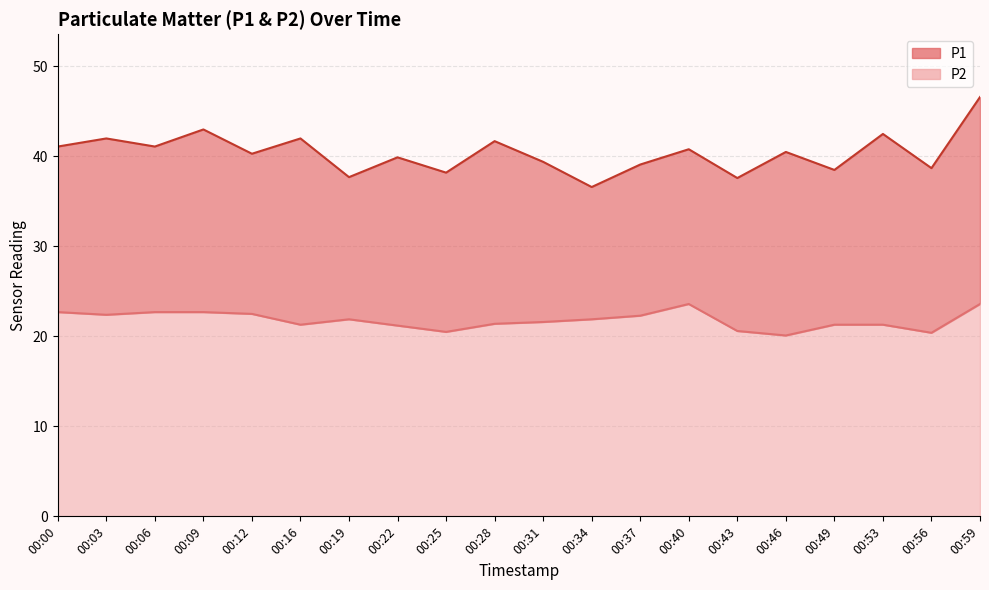

What is the sum of all P1 values?

807.3